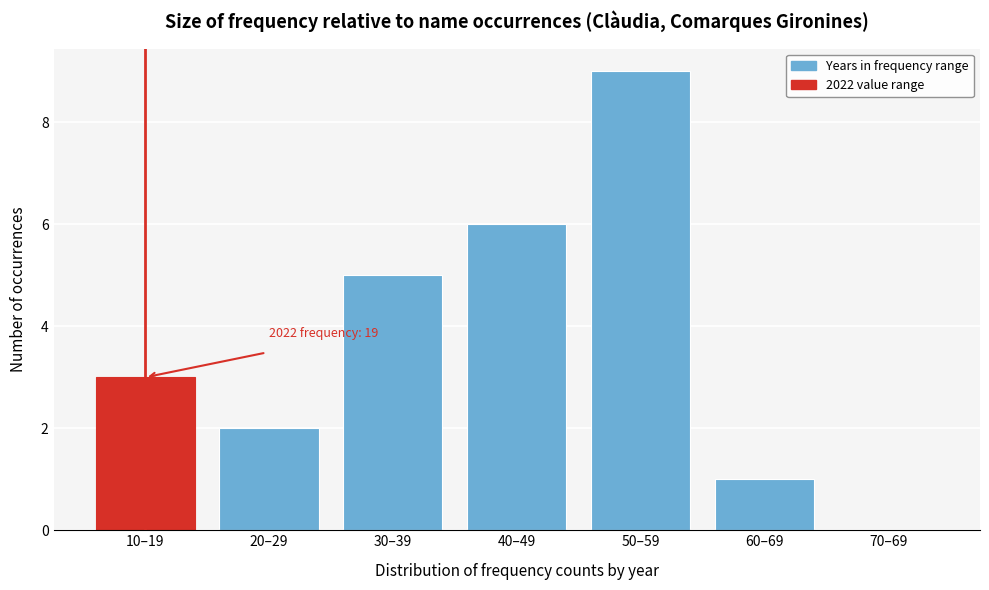

Reading left to right, what are all the values shown in this chart?

10–19=3	20–29=2	30–39=5	40–49=6	50–59=9	60–69=1	70–69=0